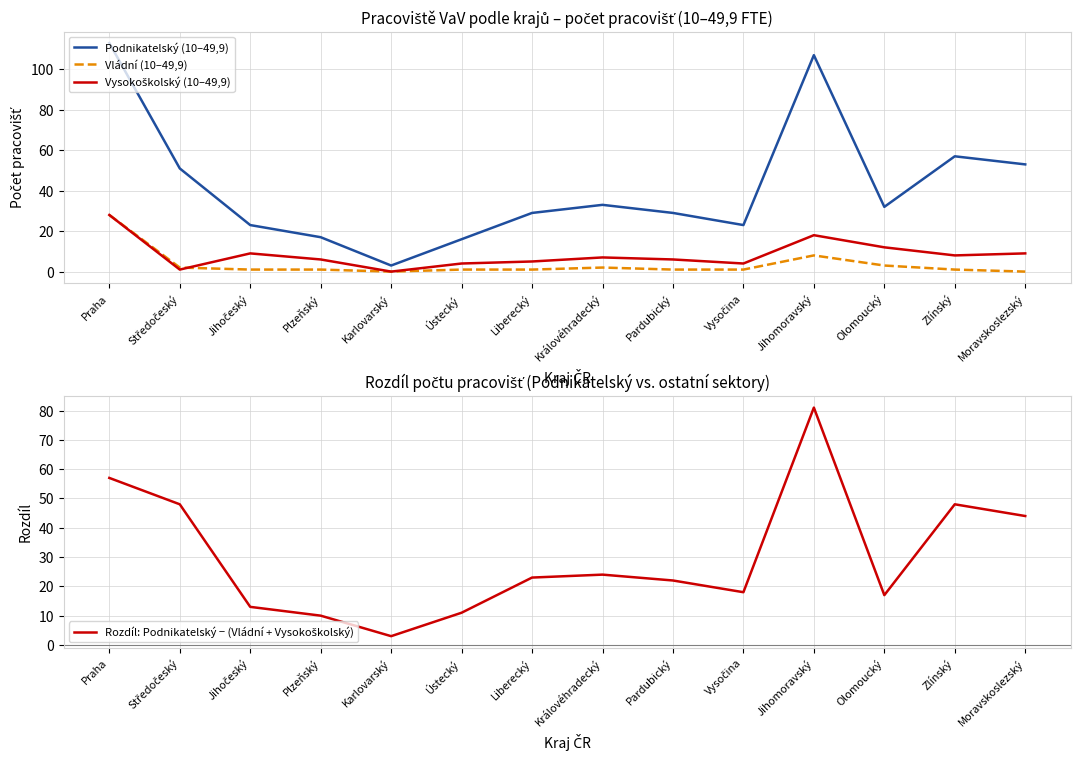

Is it true that Vysokoškolský (10–49,9) equals 9 at Jihočeský?

True